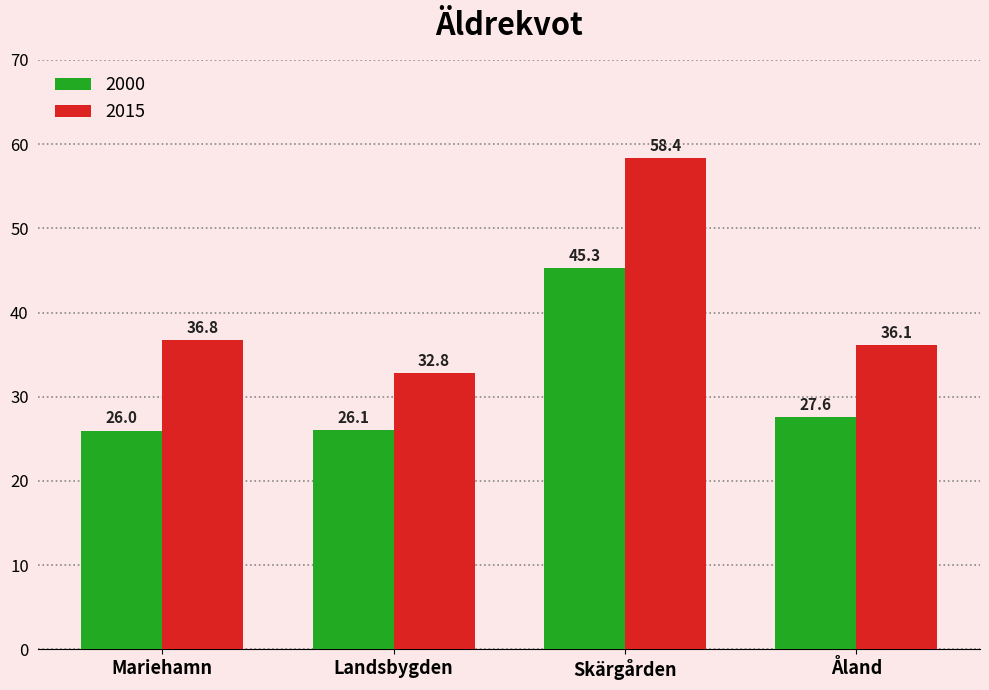

What are all the series names shown in the legend?

2000, 2015